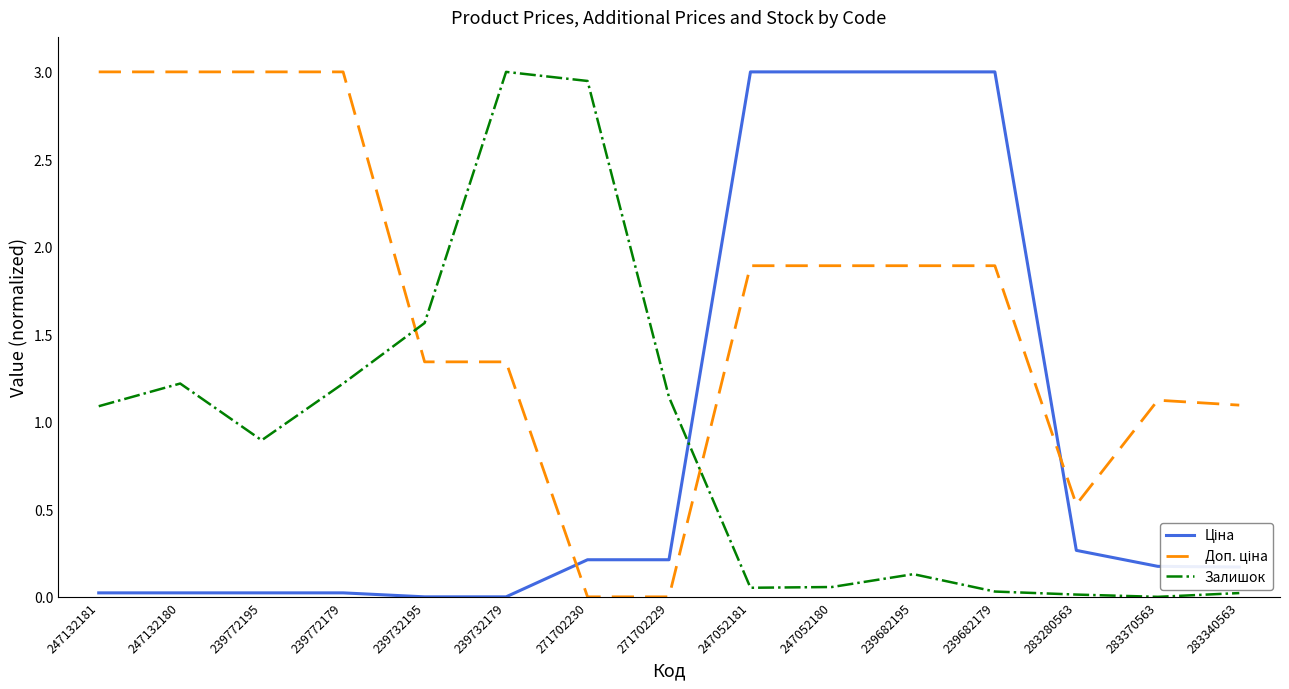

What is the difference between the highest and lowest values at 239682179?

3.0